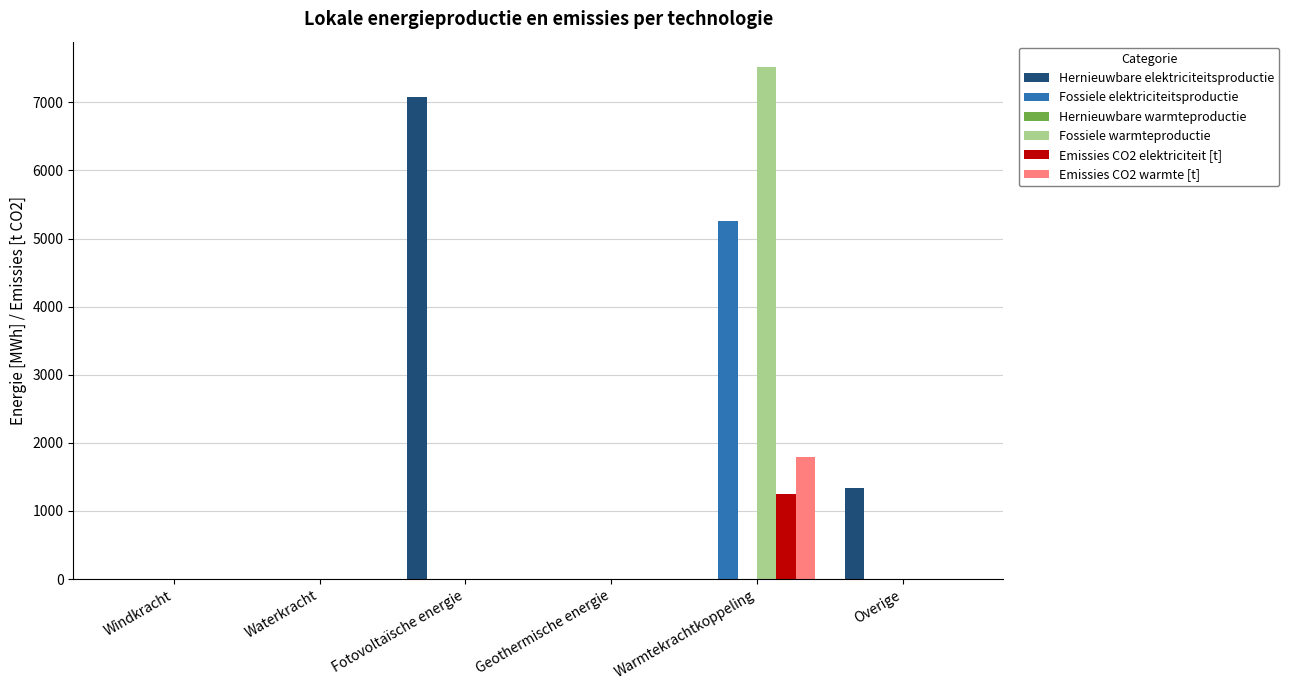

Reading left to right, what are all the values shown in this chart?

Hernieuwbare elektriciteitsproductie: Windkracht=0.0	Waterkracht=0.0	Fotovoltaïsche energie=7081.0	Geothermische energie=0.0	Warmtekrachtkoppeling=0.0	Overige=1341.0
Fossiele elektriciteitsproductie: Windkracht=0.0	Waterkracht=0.0	Fotovoltaïsche energie=0.0	Geothermische energie=0.0	Warmtekrachtkoppeling=5260.5	Overige=0.0
Fossiele warmteproductie: Windkracht=0.0	Waterkracht=0.0	Fotovoltaïsche energie=0.0	Geothermische energie=0.0	Warmtekrachtkoppeling=7515.0	Overige=0.0
Emissies CO2 elektriciteit [t]: Windkracht=0.0	Waterkracht=0.0	Fotovoltaïsche energie=0.0	Geothermische energie=0.0	Warmtekrachtkoppeling=1250.1	Overige=0.0
Emissies CO2 warmte [t]: Windkracht=0.0	Waterkracht=0.0	Fotovoltaïsche energie=0.0	Geothermische energie=0.0	Warmtekrachtkoppeling=1785.9	Overige=0.0